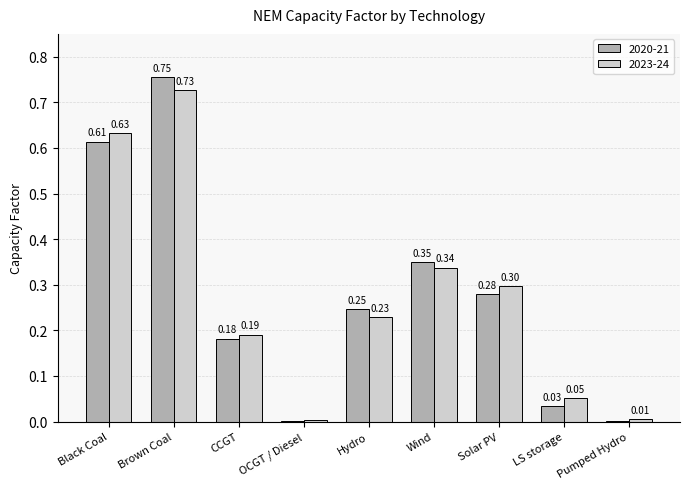

What is the average value of the 2020-21 series?

0.3